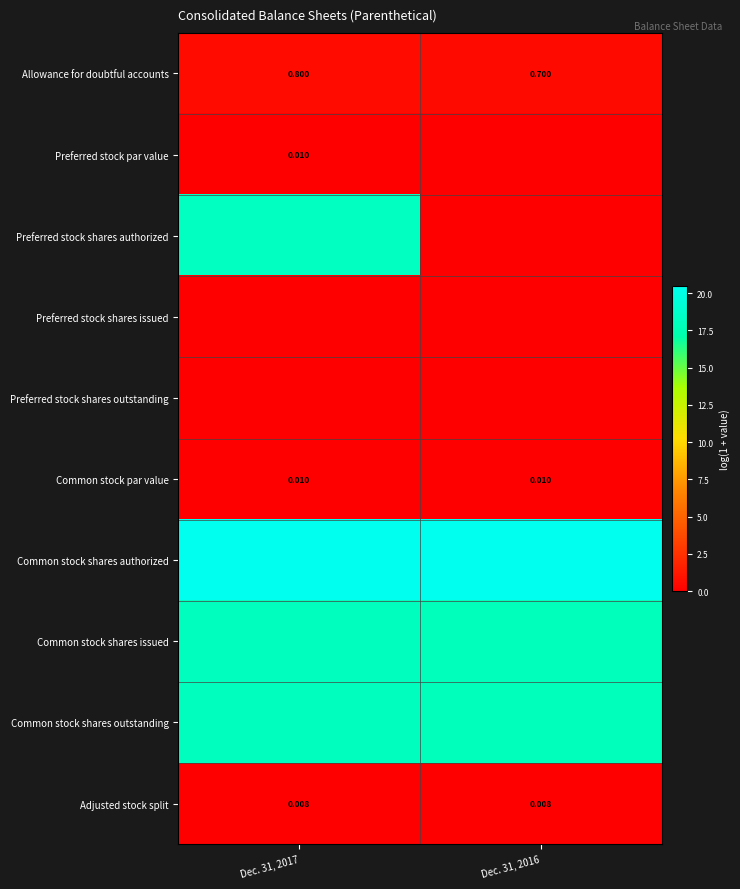

Is the value of Common stock par value at Dec. 31, 2016 greater than the value of Adjusted stock split at Dec. 31, 2016?

Yes